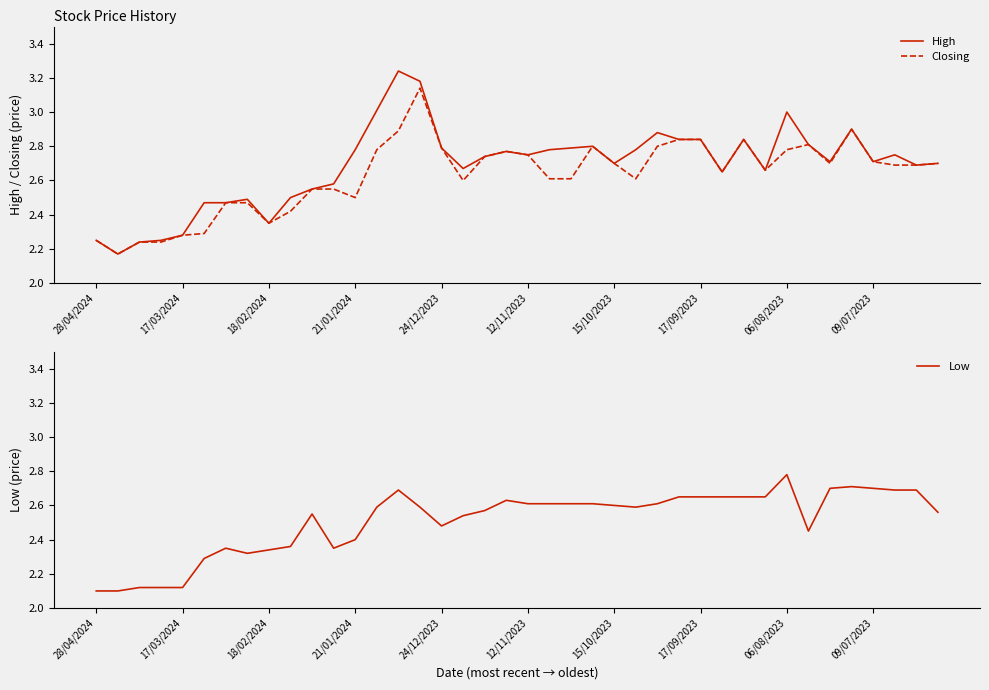

What is the difference between the maximum and minimum values in the Low series?

0.7